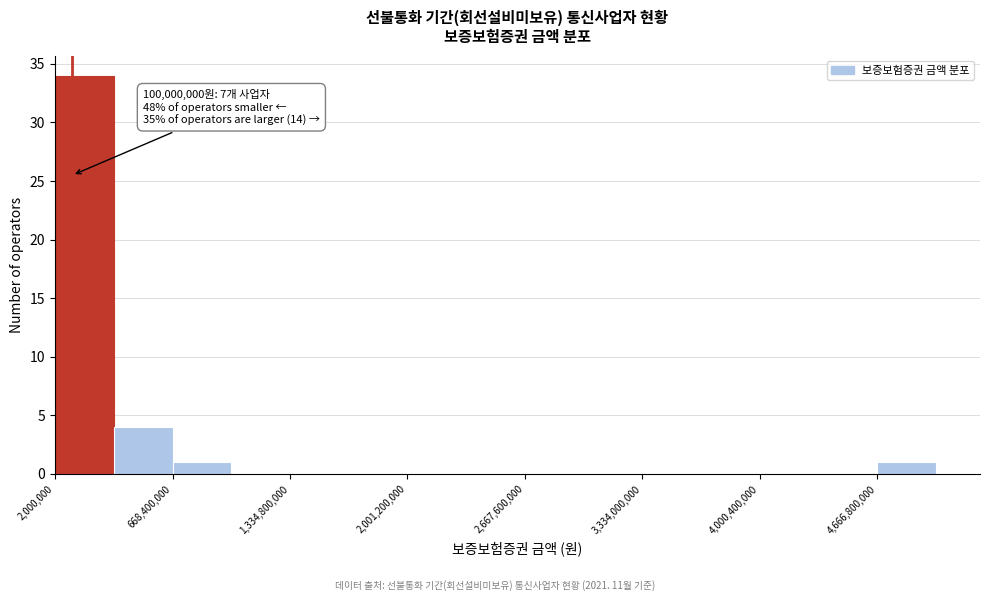

Around what value on the x-axis is the tallest bar? Give the approximate position of its centre, as read against the axis.

200000000